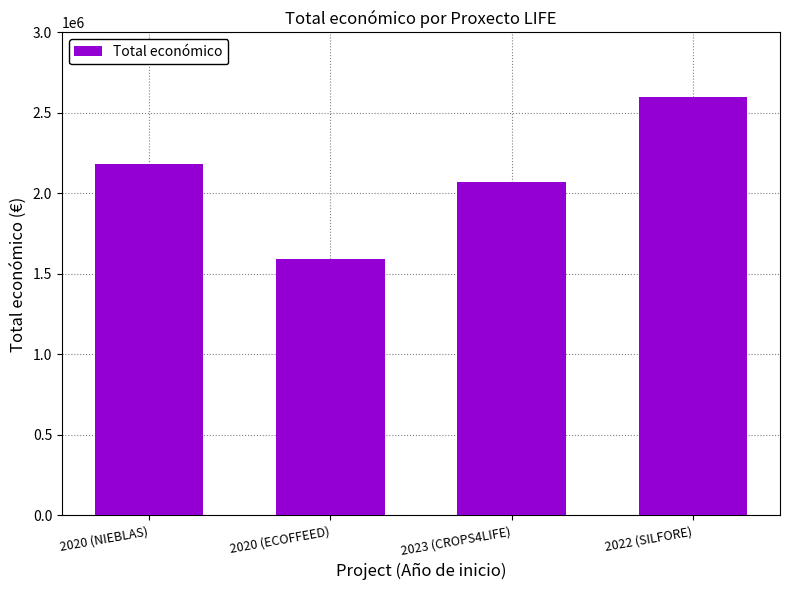

What is the maximum value shown in the chart?

2599081